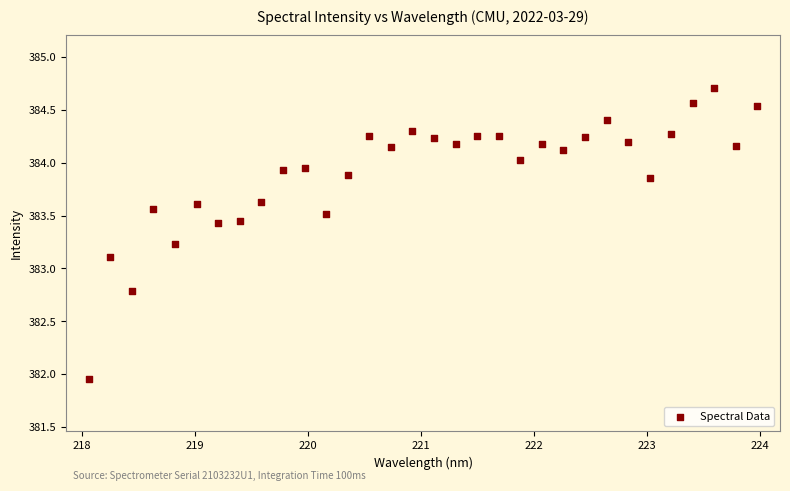

What Y value in the scatter plot is closest to 383?

383.1